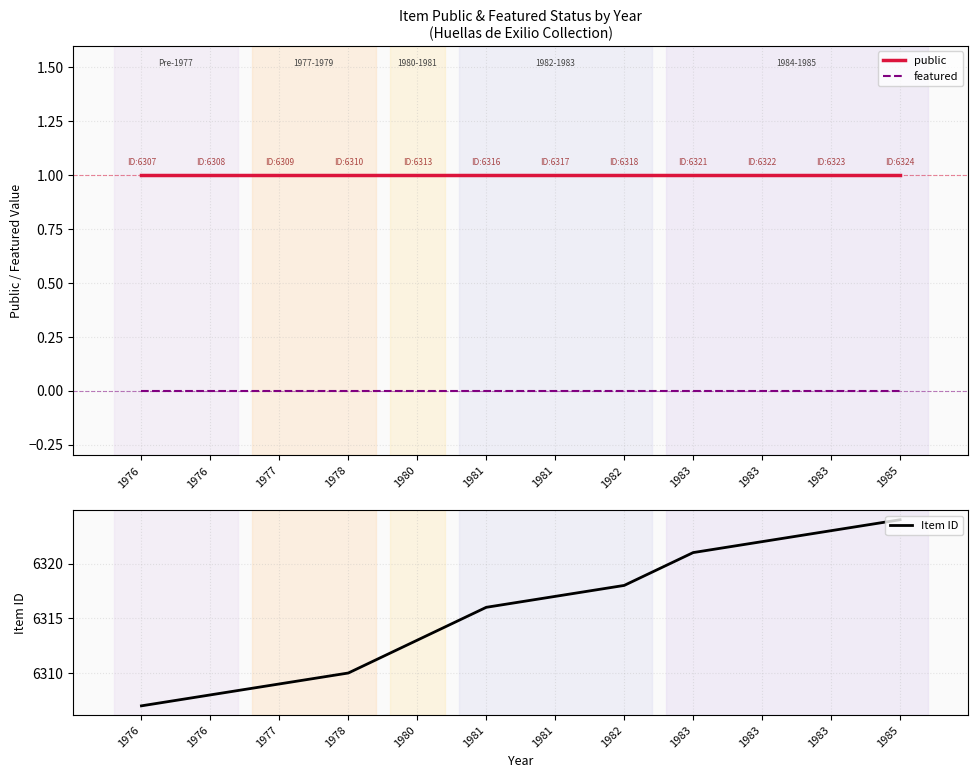

Which has a higher value, 1985 or 1983?

1985